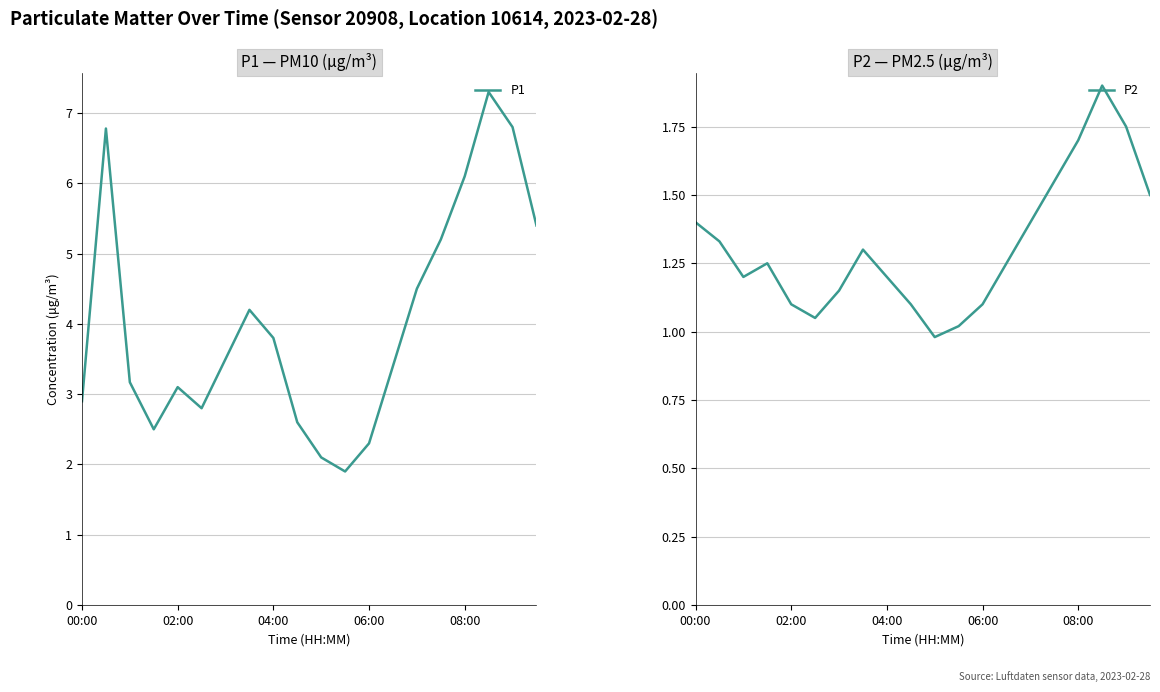

Does the chart display data point markers on the line(s)?

No